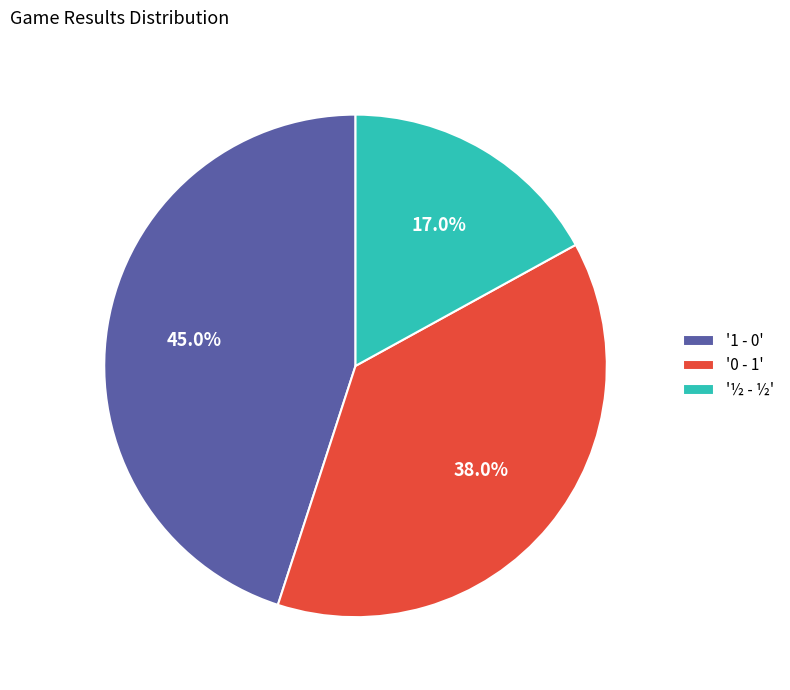

Does any single category account for the majority?

No